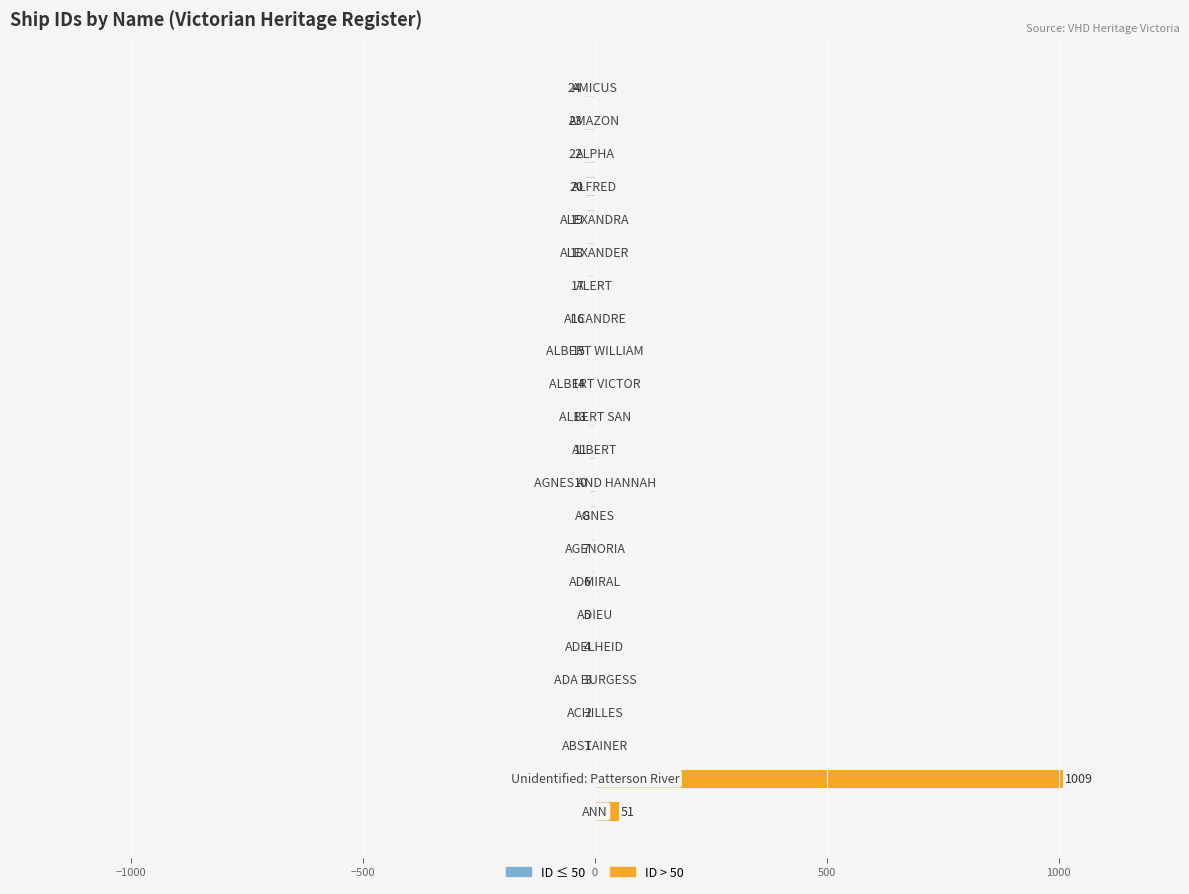

The ID ≤ 50 series shows -6 at 7. True or false?

True